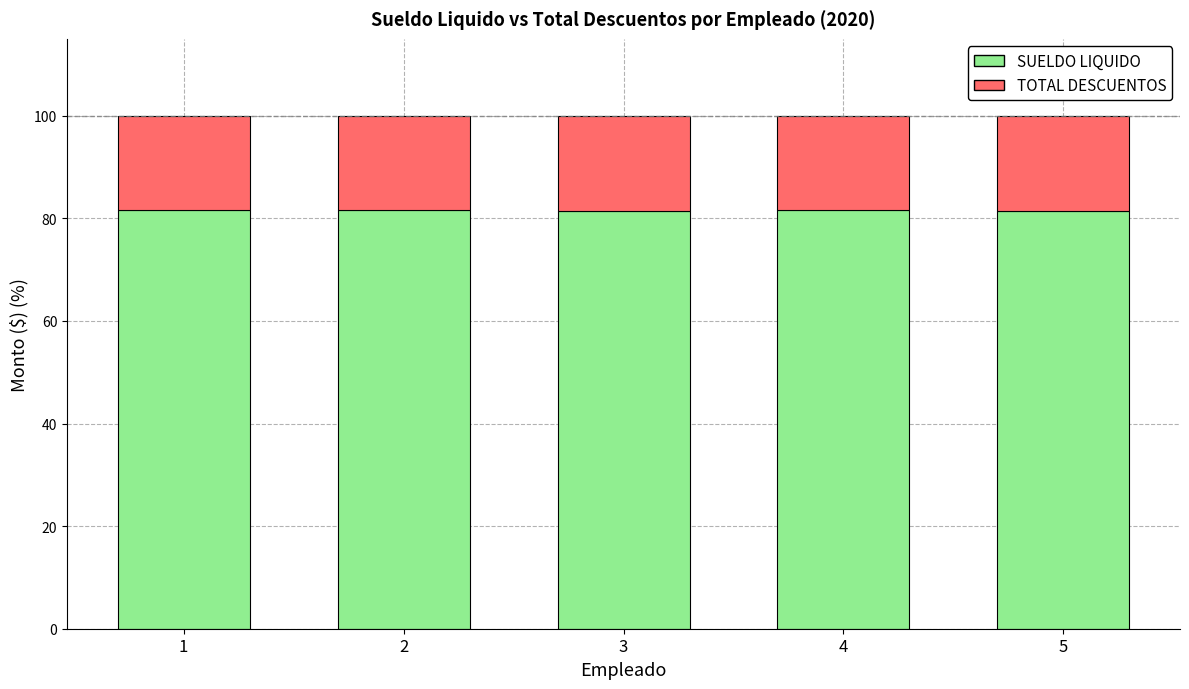

What is the total value across all series at 1?

100.0